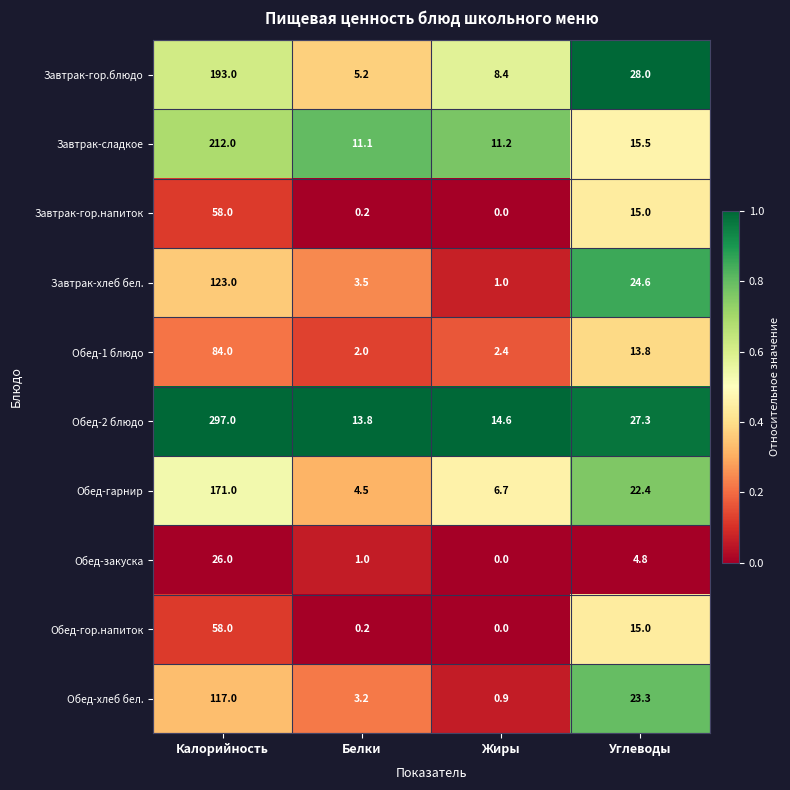

How many data points does each series have?

4